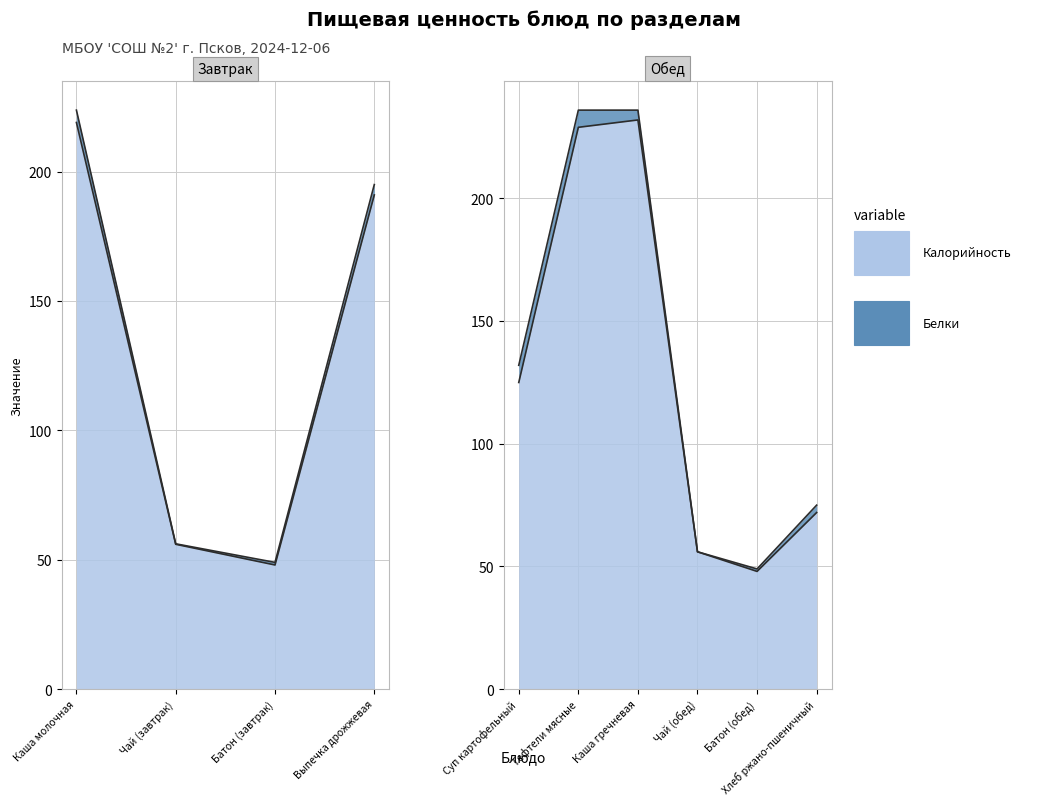

Rank the series by their maximum value, from lowest to highest.

Белки, Калорийность